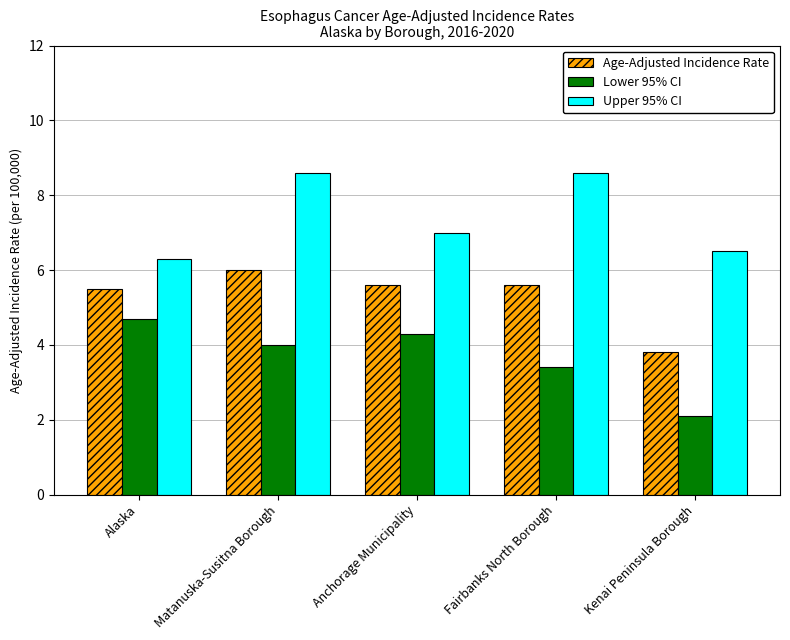

At which category is the sum across all series the highest?

Matanuska-Susitna Borough